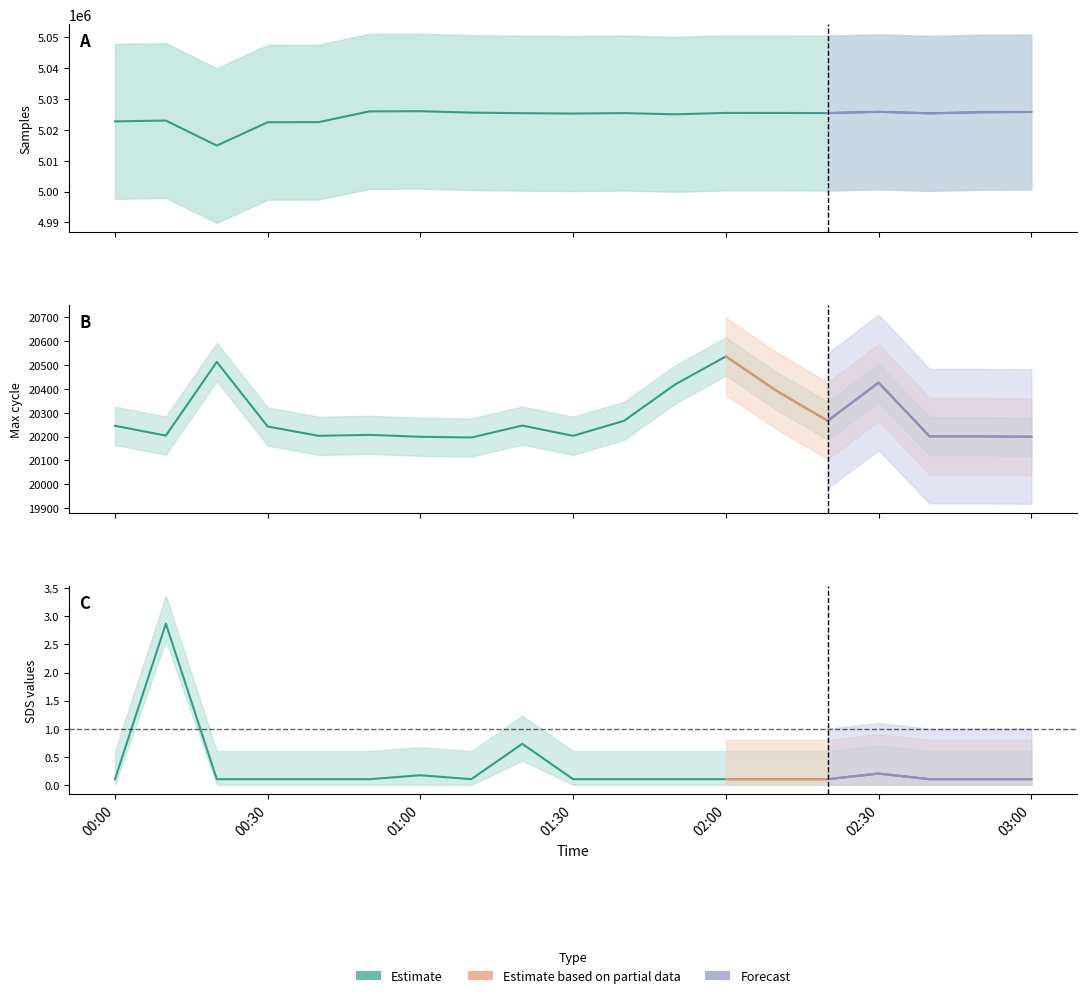

Is the value of Max_cycle at 13 greater than the value of Samples at 15?

No